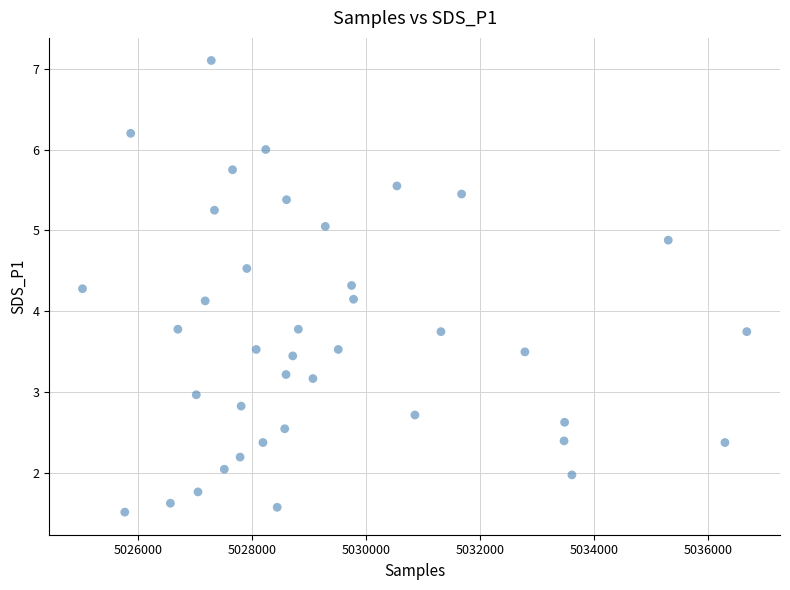

What is the range of Y values (max minus min)?

5.6